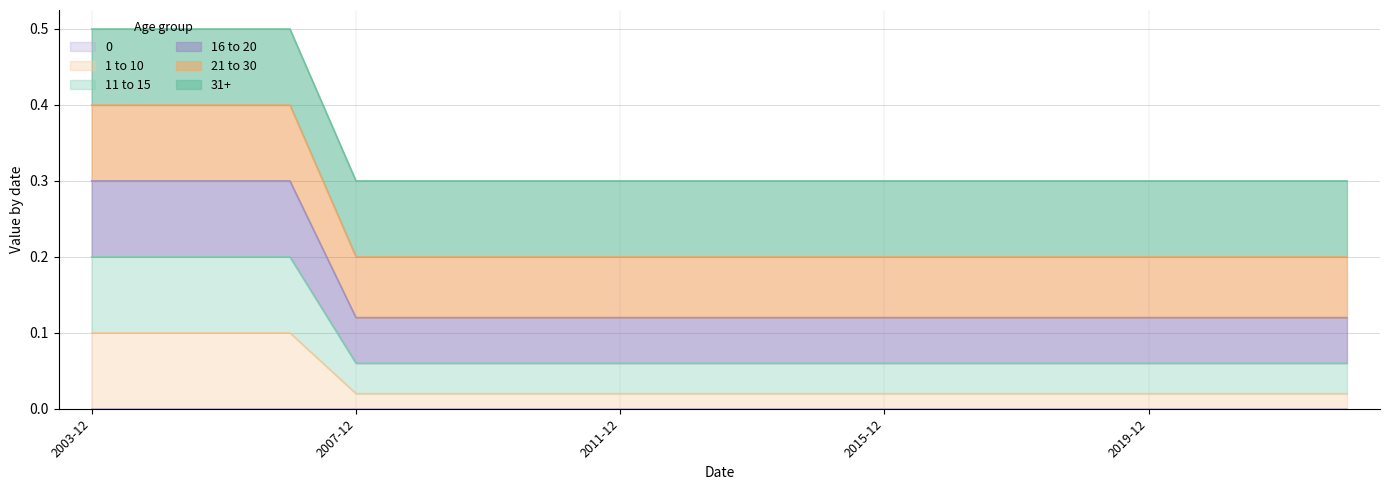

Count the 1 to 10 values in the range 0 to 1.

20